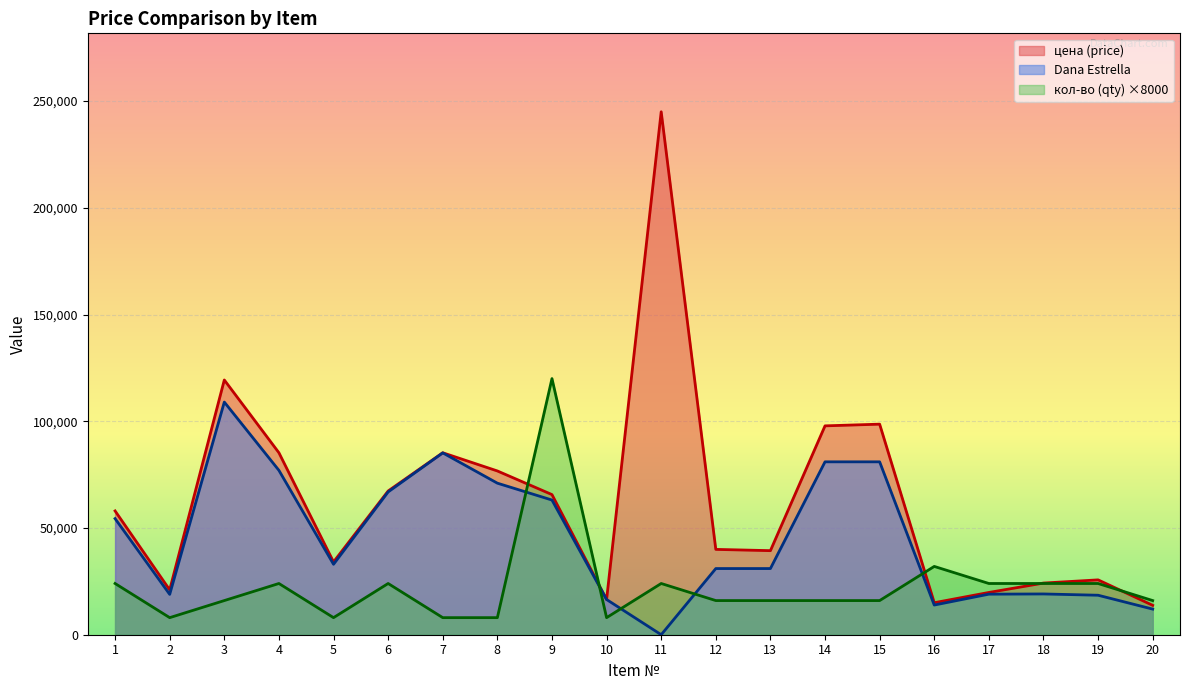

Reading right to left, what are all the values shown in this chart?

кол-во (qty): 20=16000.0	19=24000.0	18=24000.0	17=24000.0	16=32000.0	15=16000.0	14=16000.0	13=16000.0	12=16000.0	11=24000.0	10=8000.0	9=120000.0	8=8000.0	7=8000.0	6=24000.0	5=8000.0	4=24000.0	3=16000.0	2=8000.0	1=24000.0
цена (price): 20=13767.6	19=25696.8	18=24202.8	17=19800.0	16=14992.8	15=98648.4	14=97854.0	13=39384.0	12=39976.8	11=245000.0	10=16500.0	9=65650.0	8=76725.0	7=85250.0	6=67340.0	5=34100.0	4=85250.0	3=119350.0	2=21000.0	1=58000.0
Dana Estrella: 20=12000.0	19=18500.0	18=19100.0	17=19000.0	16=13900.0	15=81000.0	14=81000.0	13=31000.0	12=31000.0	11=0.0	10=16500.0	9=63100.0	8=71000.0	7=85200.0	6=66900.0	5=33000.0	4=77000.0	3=109000.0	2=18900.0	1=54400.0